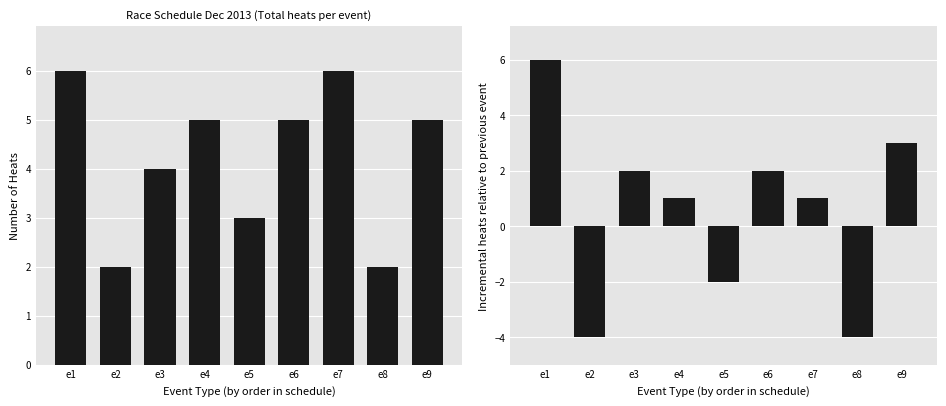

Reading left to right, what are all the values shown in this chart?

Number of Heats: e1=6	e2=2	e3=4	e4=5	e5=3	e6=5	e7=6	e8=2	e9=5
Incremental Heats: e1=6	e2=-4	e3=2	e4=1	e5=-2	e6=2	e7=1	e8=-4	e9=3